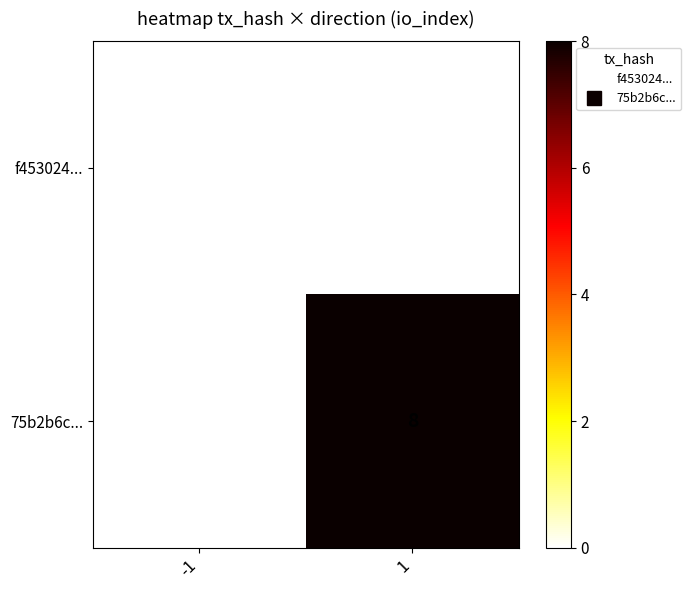

What is the total value across all series at 1?

8